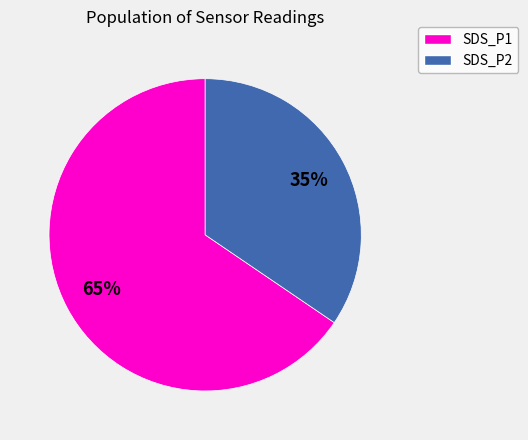

Combined, do SDS_P1 and SDS_P2 account for over 50%?

Yes